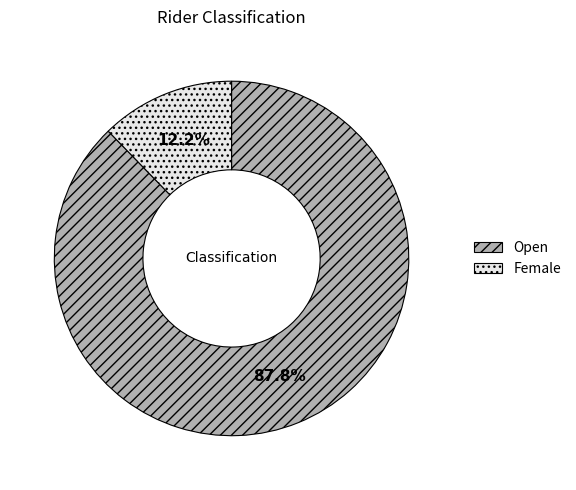

To the nearest percent, what is the average slice percentage?

50%